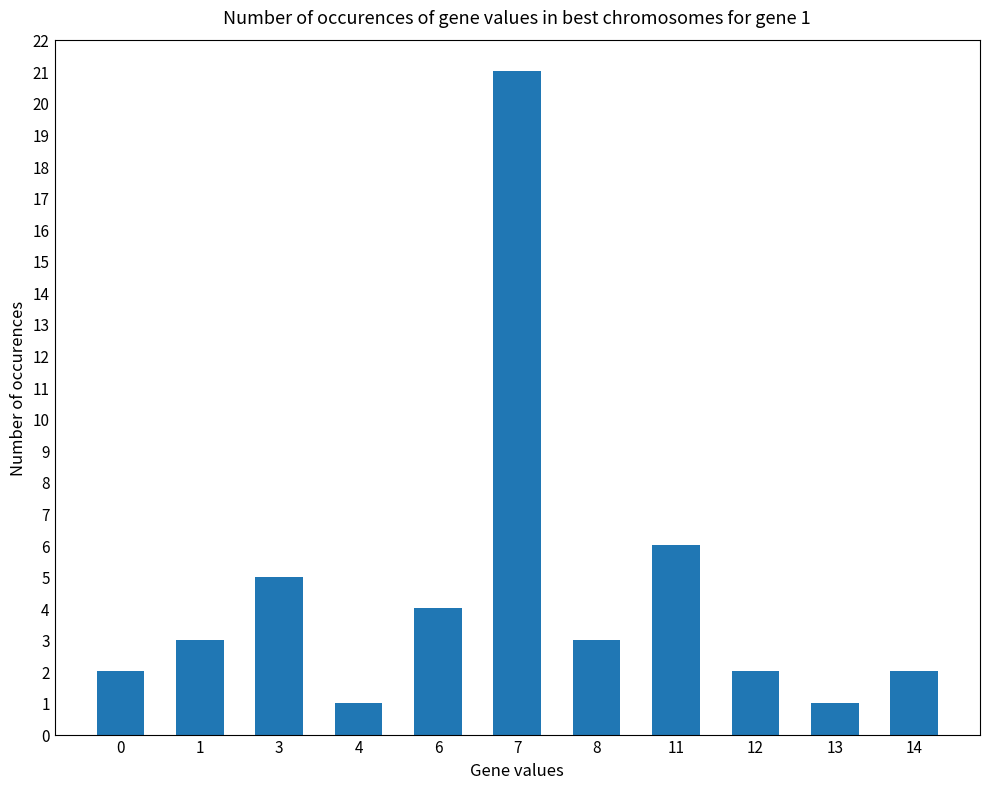

Approximately how many times larger is the value at 7 compared to 6?

5.2